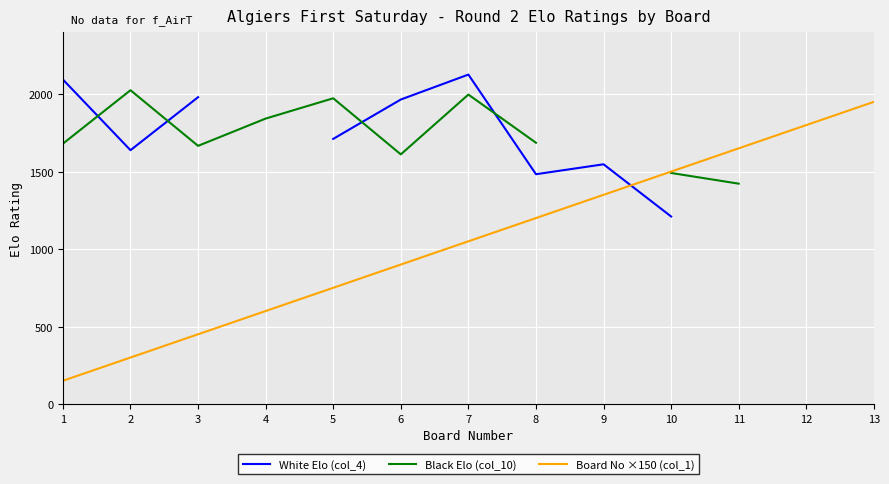

What is the difference between the maximum and minimum values in the White Elo (col_4) series?

916.0